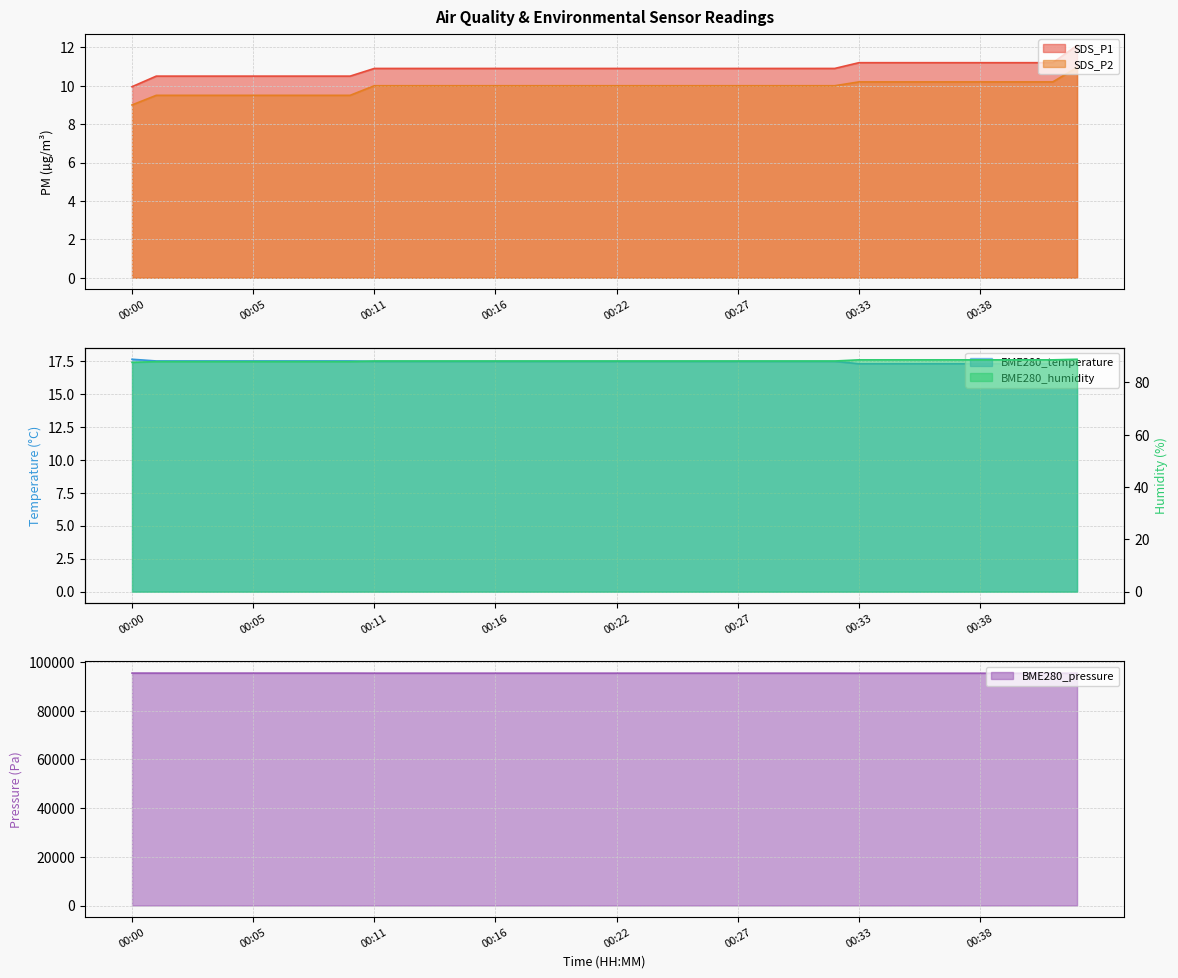

What is the average value of the SDS_P2 series?

9.9